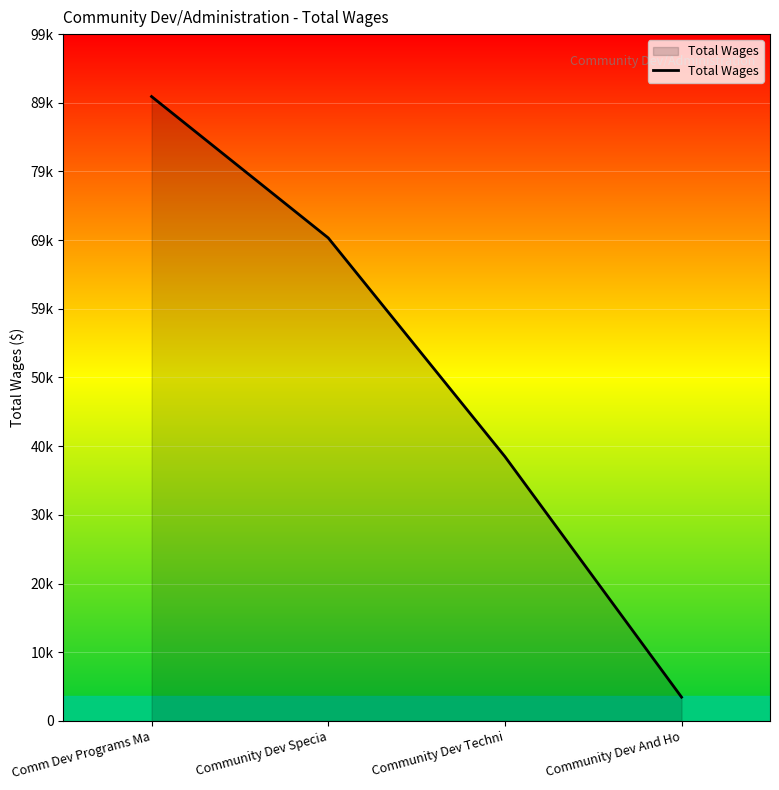

True or false: the data shows 97961 at Community Dev Specia.

False